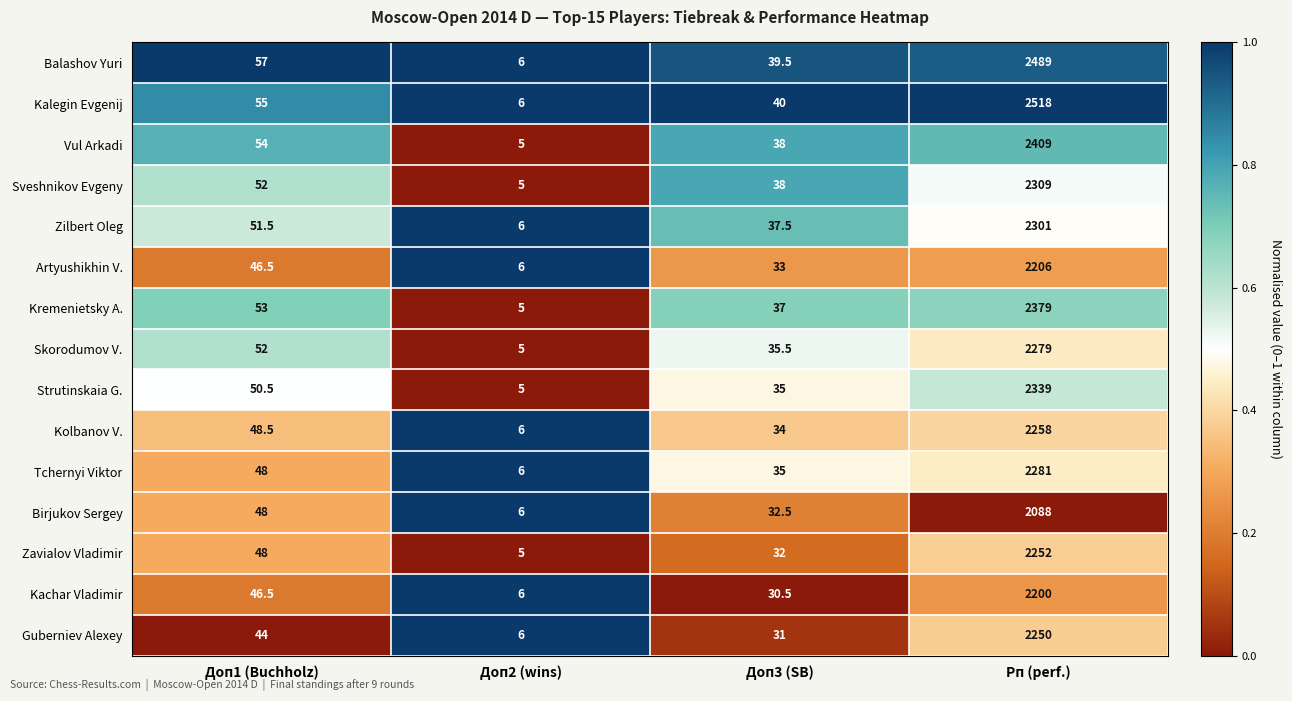

The Zilbert Oleg series shows 11.3 at Доп3 (SB). True or false?

False